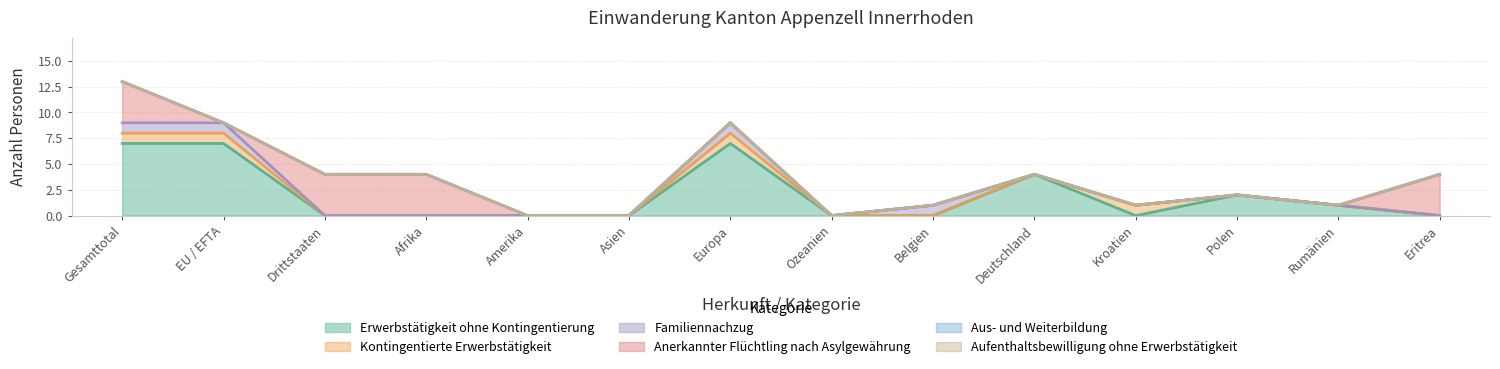

How many Kontingentierte Erwerbstätigkeit values are between 0 and 1?

14